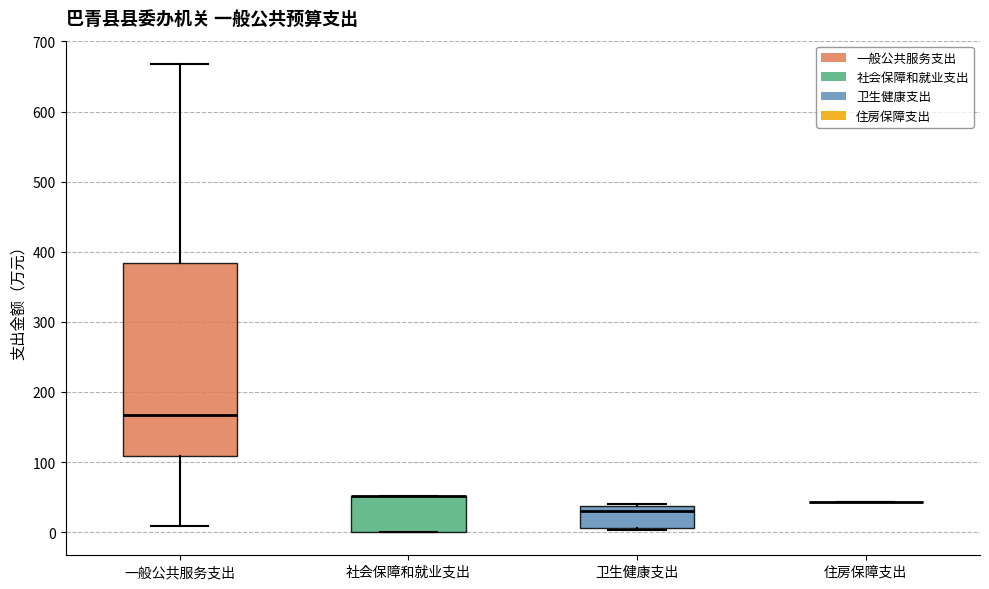

Reading left to right, read every box against the y-axis: the position of its median line, the range the box covers, and the ends of its whiskers. The values are not printed on the chart, so give them approximately, as read against the axis.

一般公共服务支出: median 170, box 110 to 380, whiskers 10 to 670
社会保障和就业支出: median 50 (drawn on the box's upper edge), box 0 to 50, whiskers 0 to 50
卫生健康支出: median 30, box 10 to 40, whiskers 0 to 40
住房保障支出: box collapsed to a line at 40, whiskers 40 to 40